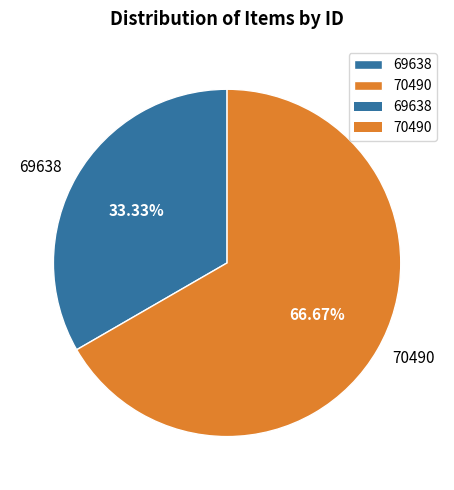

True or false: 70490 accounts for 81% of the total.

False